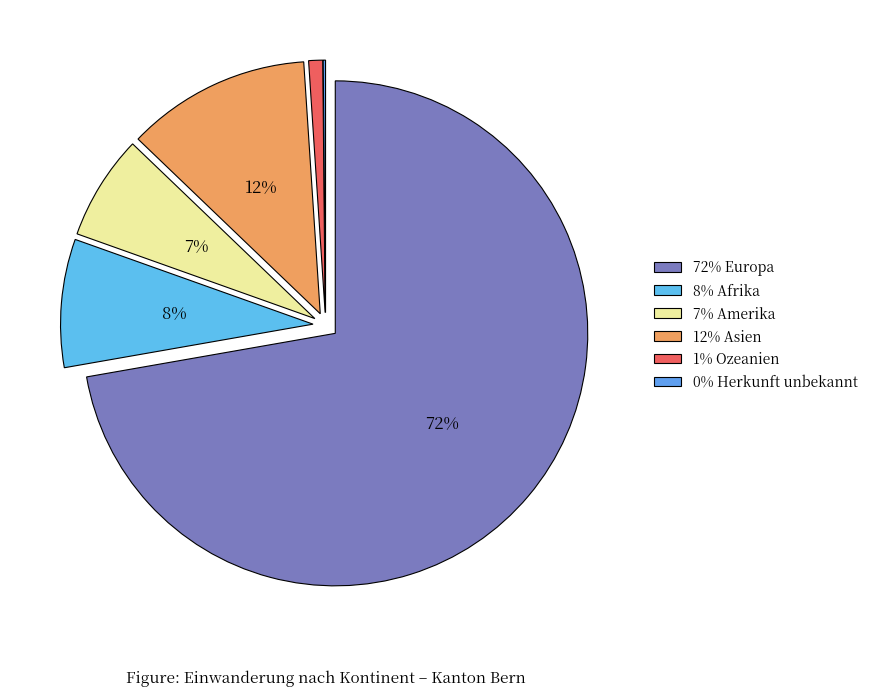

Does any single category account for the majority?

Yes